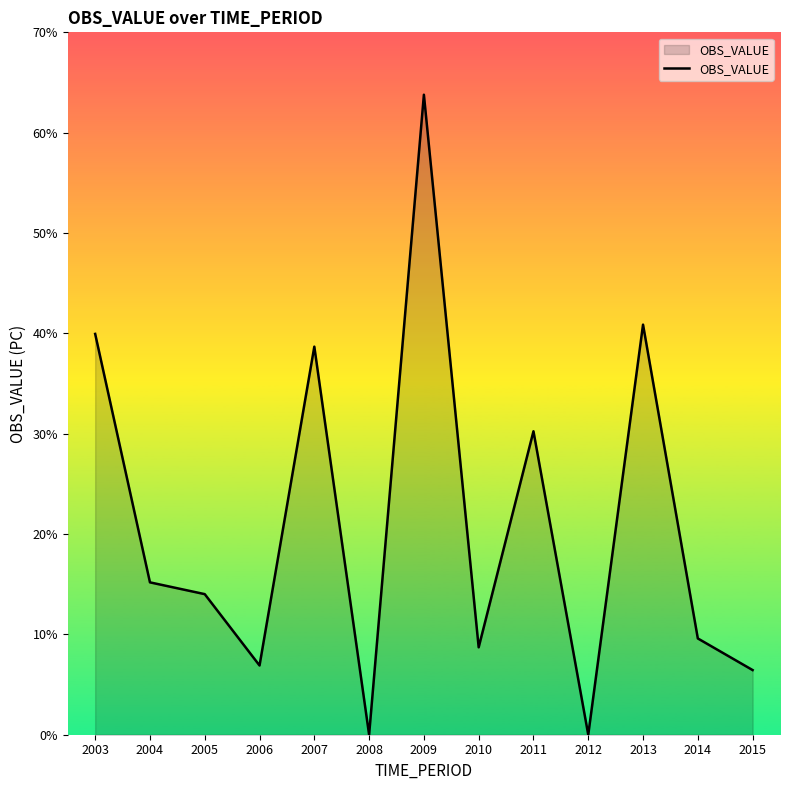

At which category does the chart reach its peak across all series?

2009